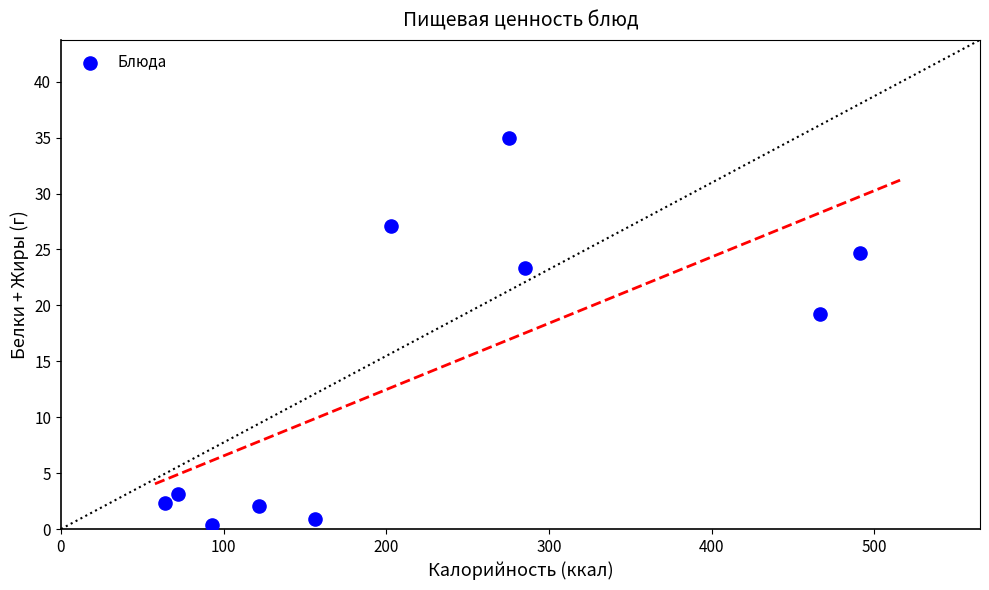

What Y value in the scatter plot is closest to 17?

19.3